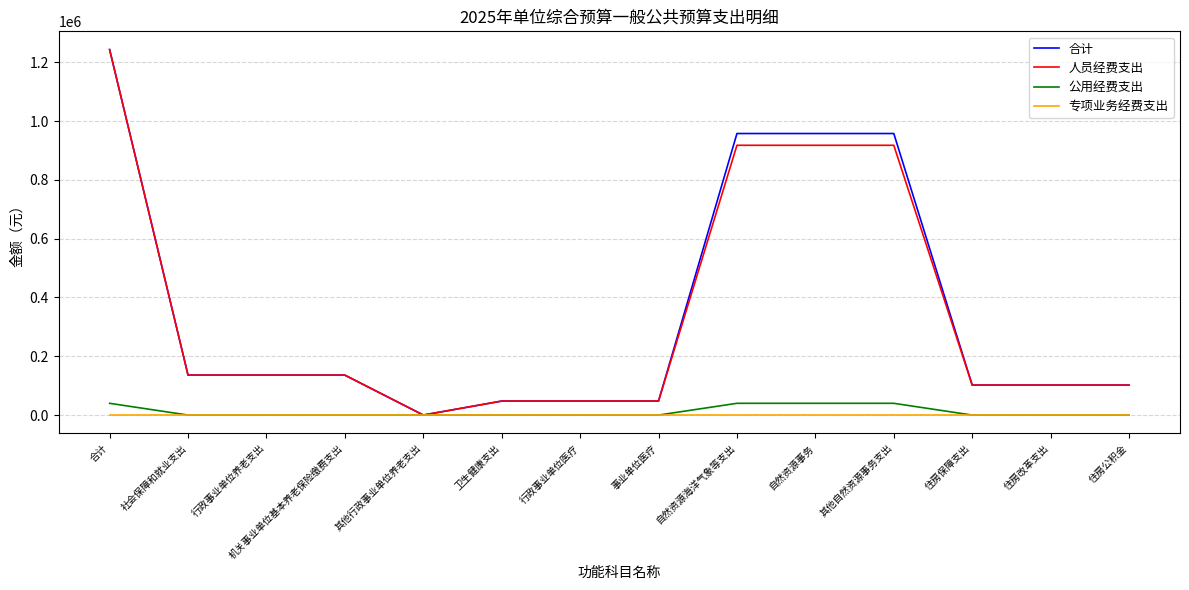

What is the maximum value for 公用经费支出?

40000